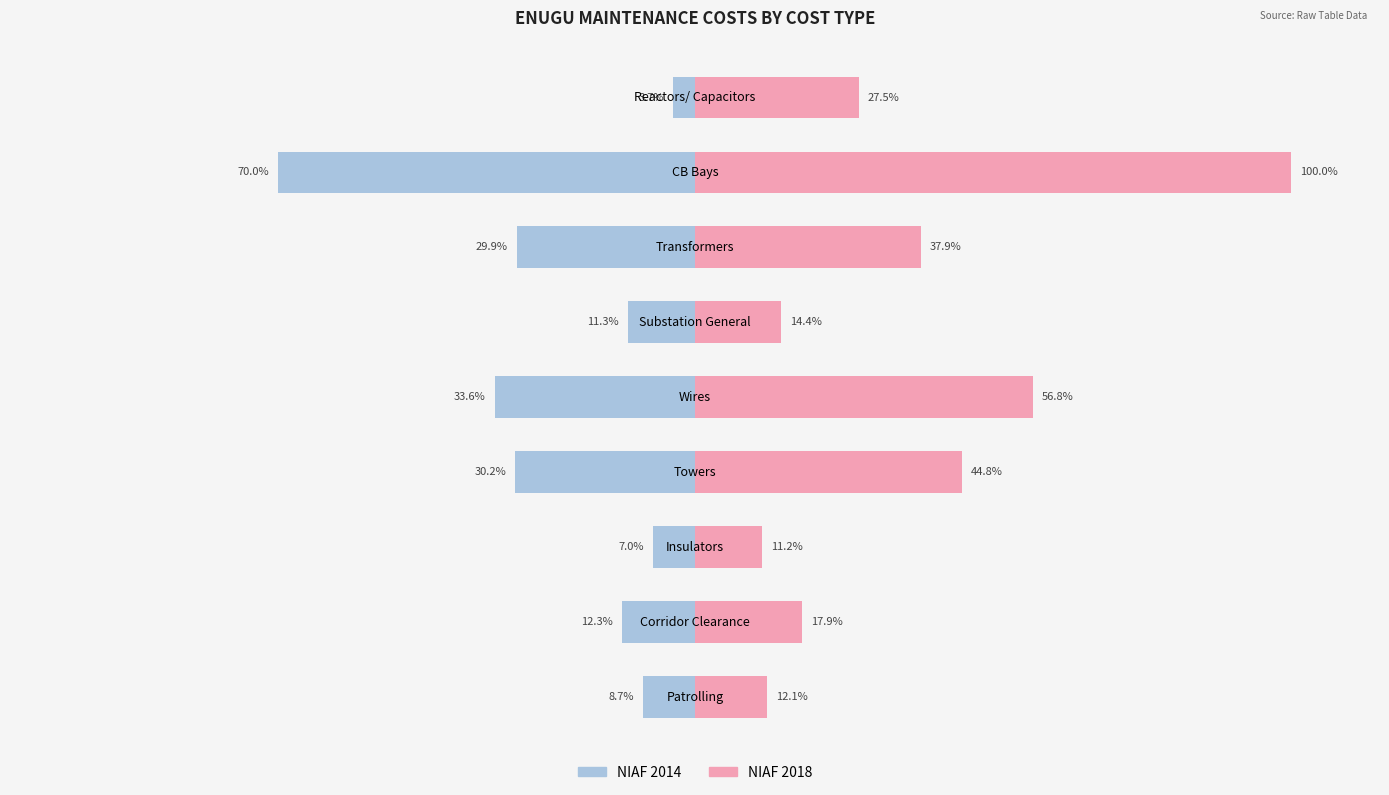

What position from the right is 8?

1